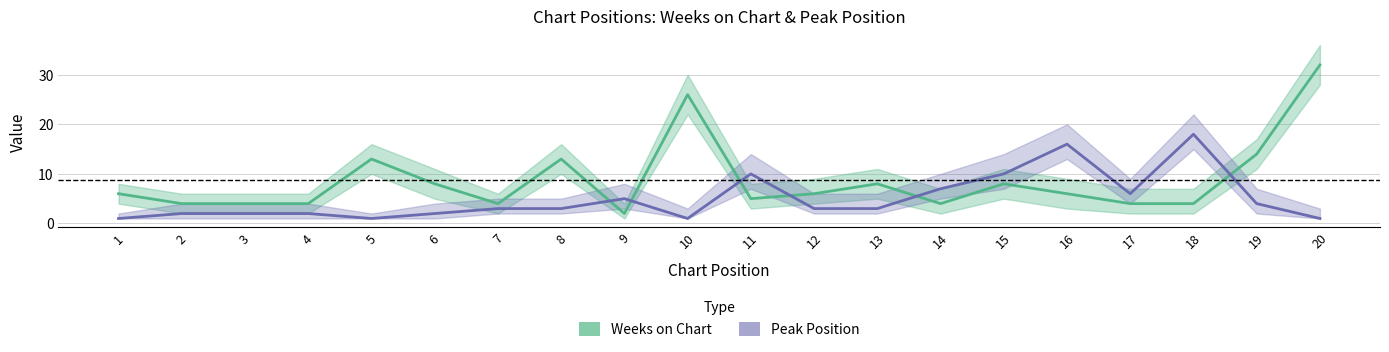

What is the sum of all Weeks on Chart values?

175